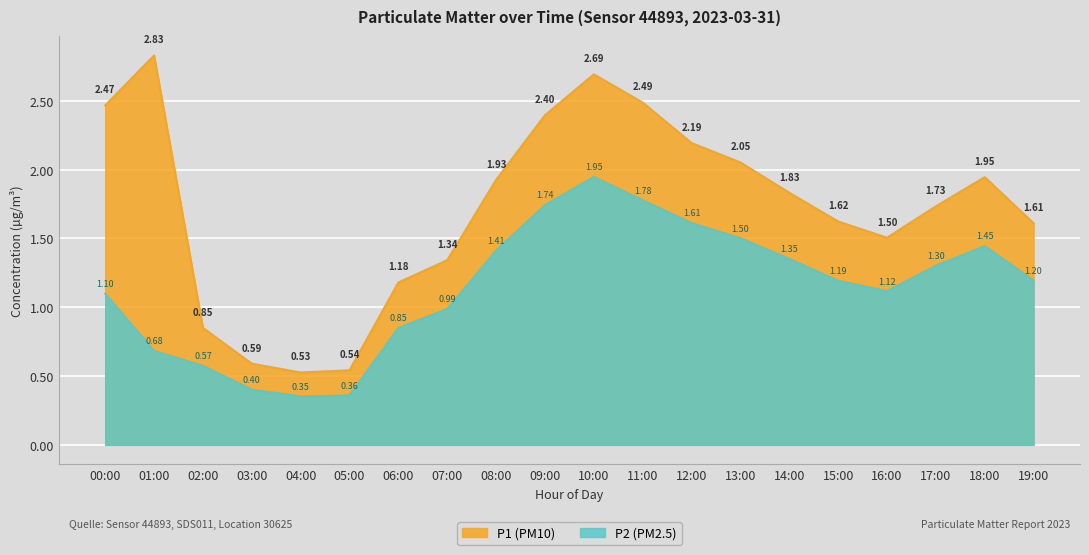

Which has a higher value, 05:00 or 09:00?

09:00